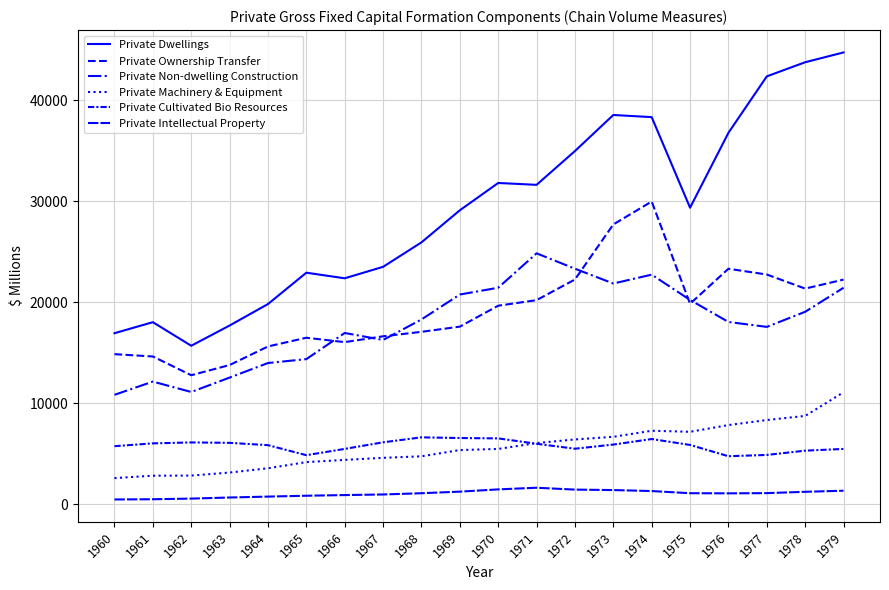

How many lines are shown in the chart?

6